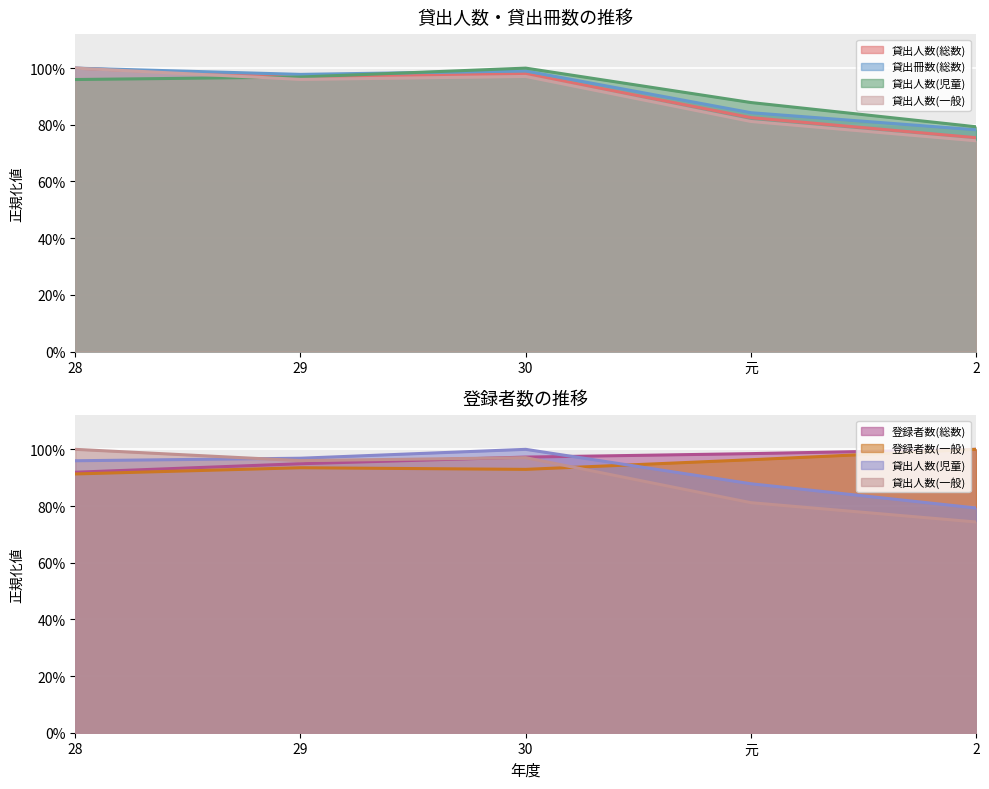

What is the label of the 3rd point from the left?

30